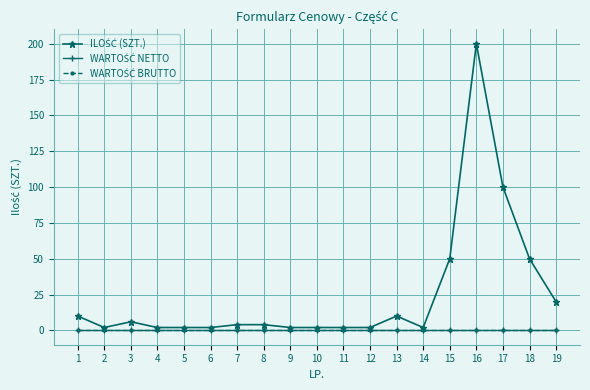

At which category is the sum across all series the highest?

16